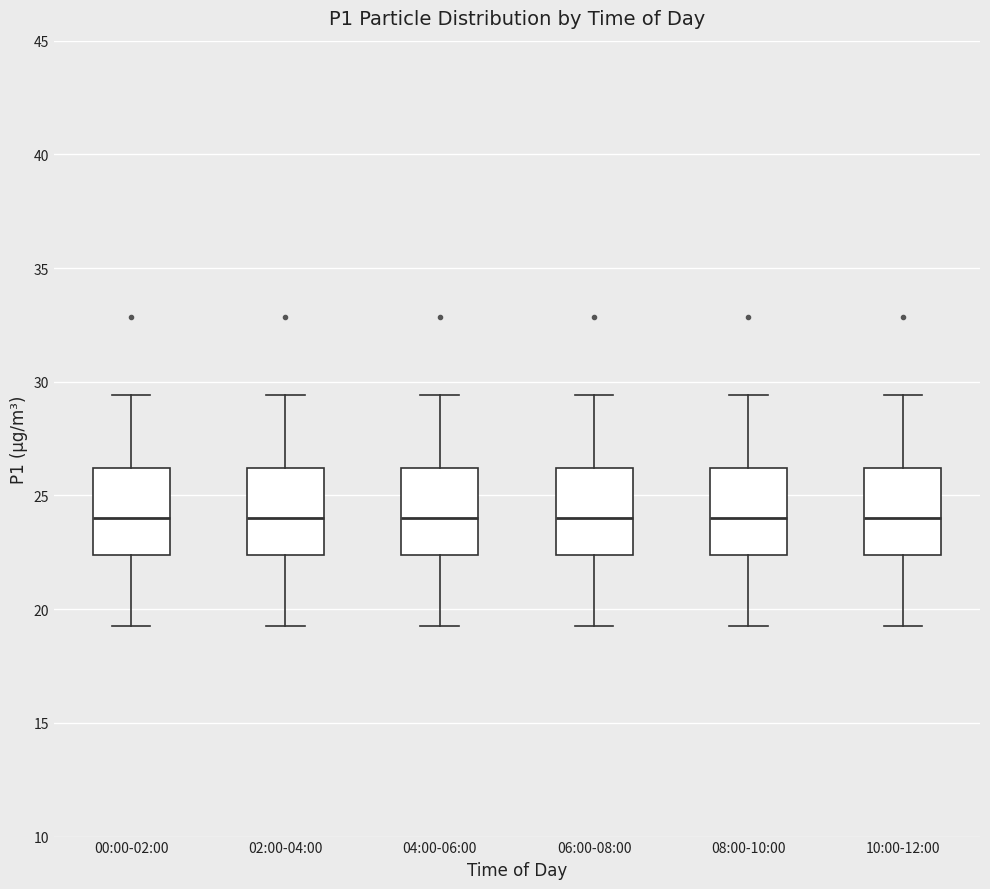

Reading left to right, transcribe this box plot: for each box, give where its median line is, the range the box spans, and where its two whiskers end, as read against the y-axis. The values are not printed on the chart, so give them approximately, as read against the axis.

00:00-02:00: median 24.0, box 22.5 to 26.0, whiskers 19.5 to 29.5
02:00-04:00: median 24.0, box 22.5 to 26.0, whiskers 19.5 to 29.5
04:00-06:00: median 24.0, box 22.5 to 26.0, whiskers 19.5 to 29.5
06:00-08:00: median 24.0, box 22.5 to 26.0, whiskers 19.5 to 29.5
08:00-10:00: median 24.0, box 22.5 to 26.0, whiskers 19.5 to 29.5
10:00-12:00: median 24.0, box 22.5 to 26.0, whiskers 19.5 to 29.5